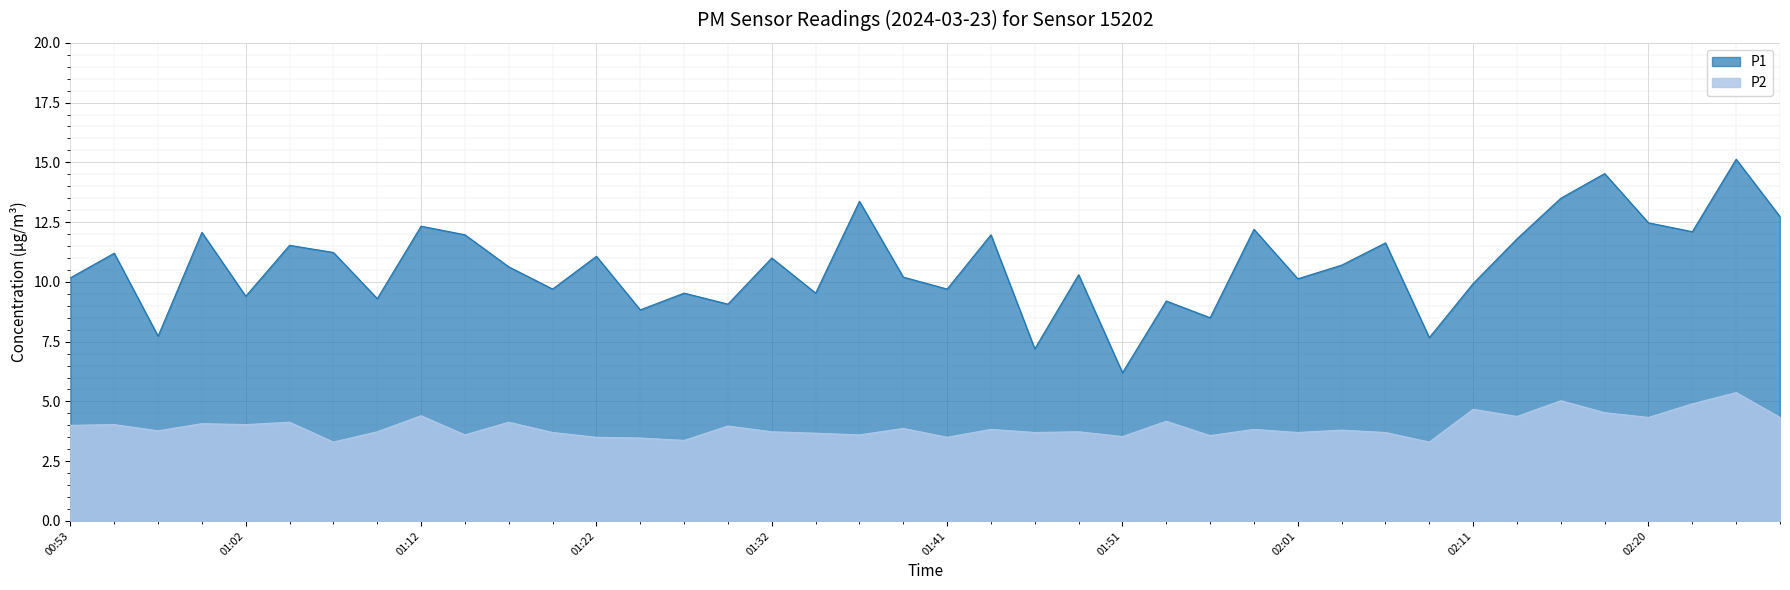

What are all the series names shown in the legend?

P1, P2